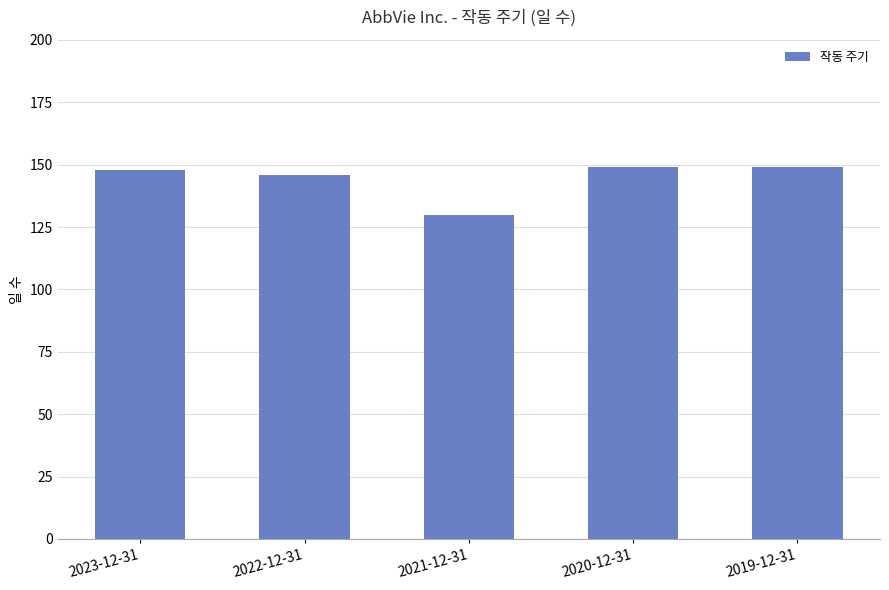

What is the label of the 3rd bar from the right?

2021-12-31